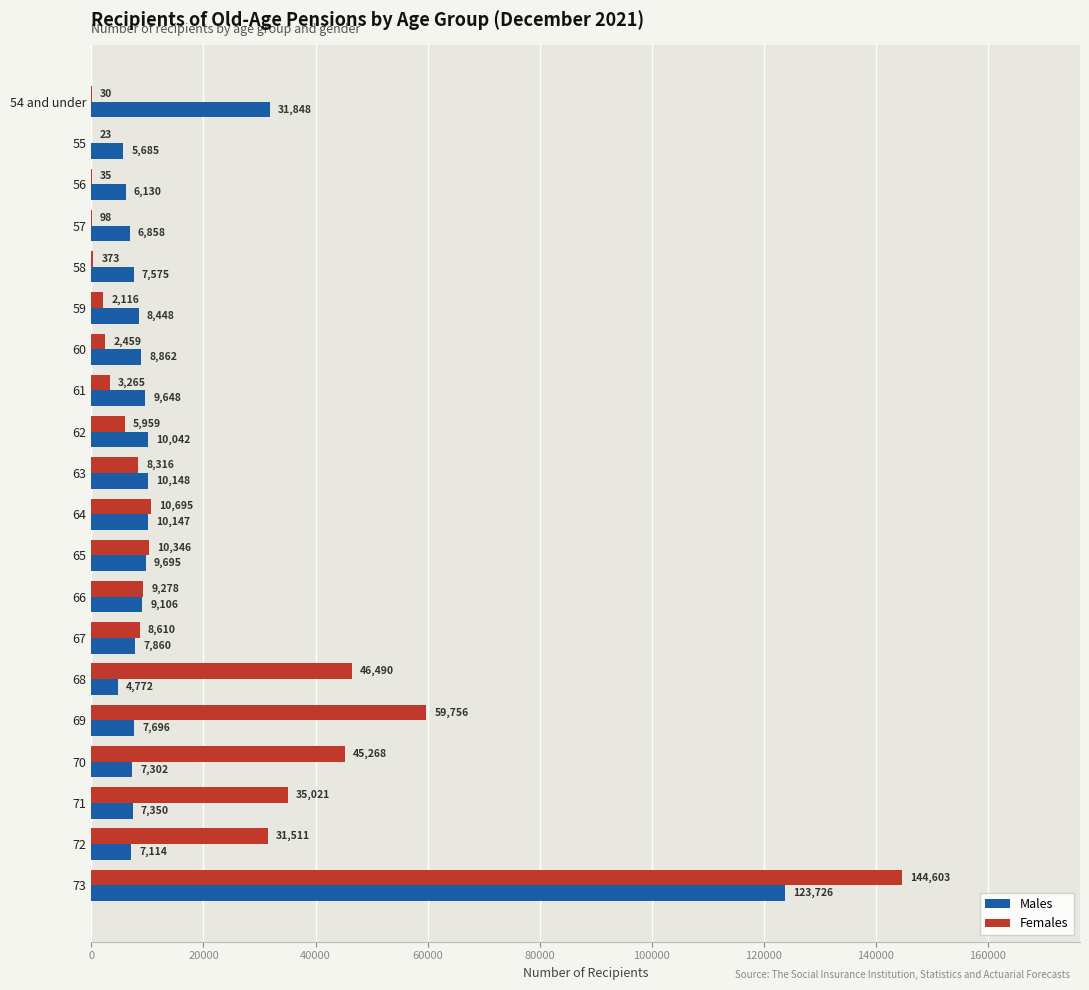

At which label does Males reach its peak?

73